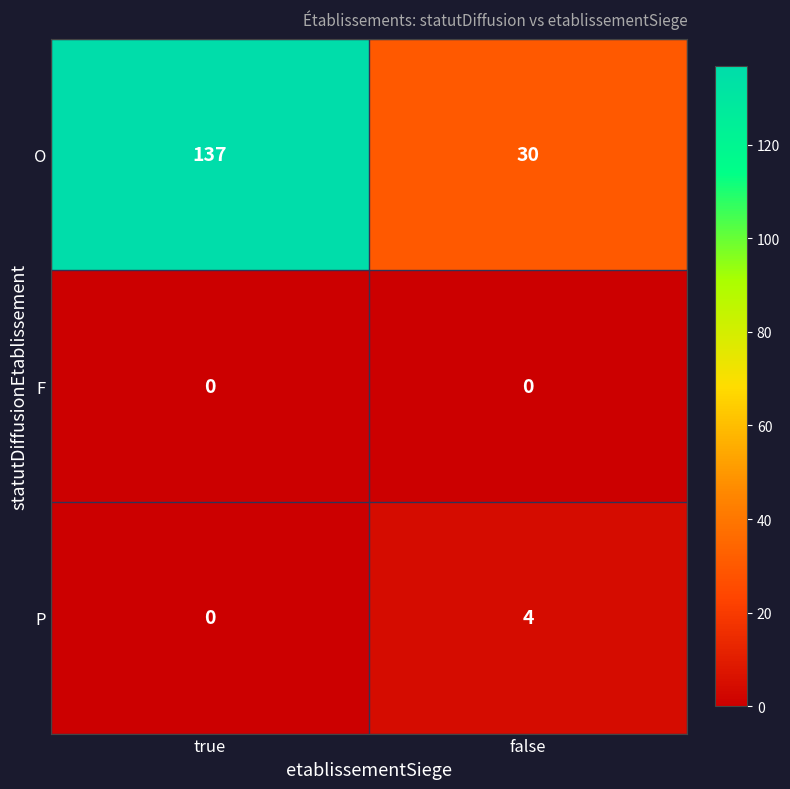

Reading right to left, what are all the values shown in this chart?

O: false=30	true=137
F: false=0	true=0
P: false=4	true=0